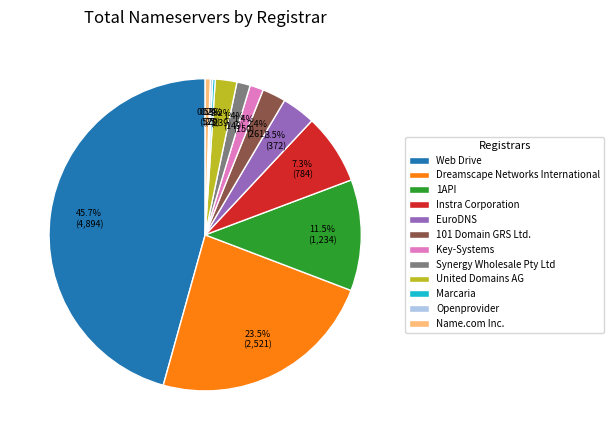

Approximately how many times larger is the value at Dreamscape Networks International compared to Web Drive?

0.5